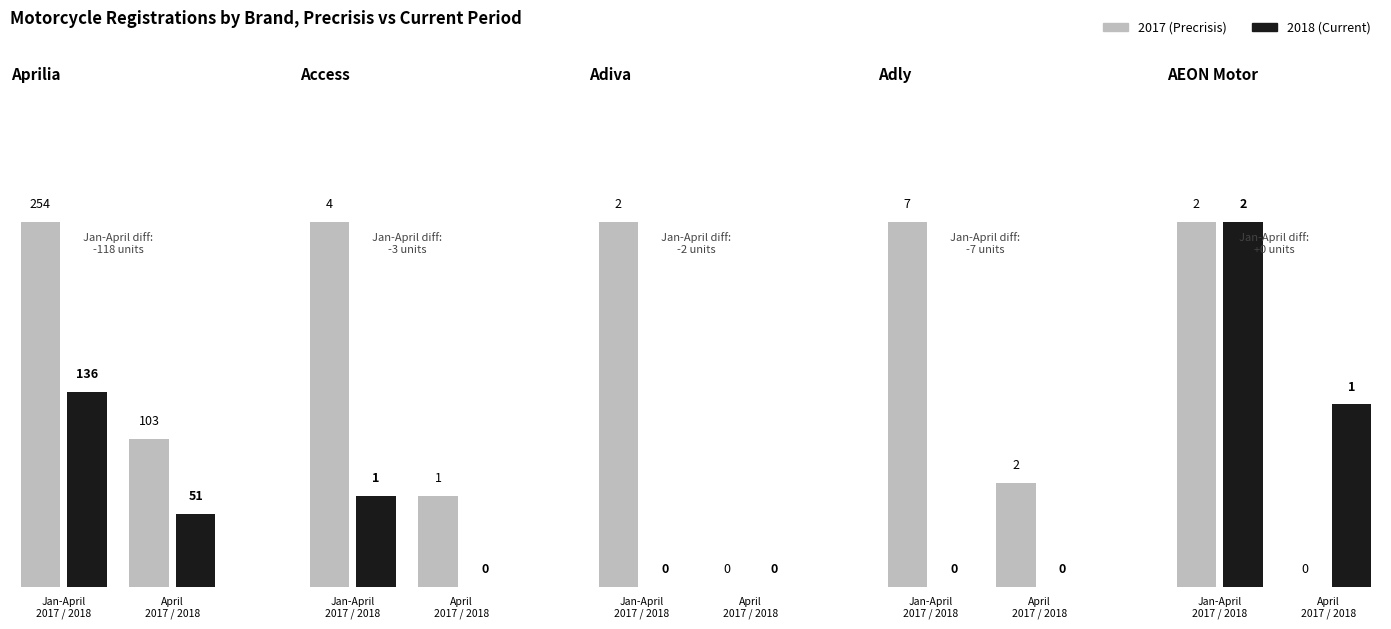

Does the chart contain any negative values?

No